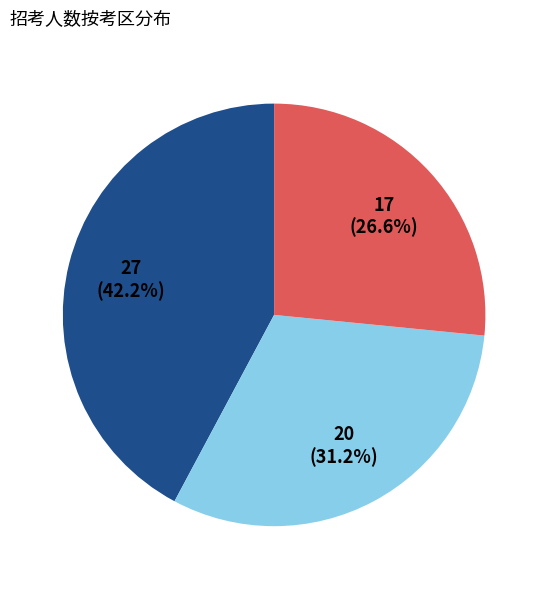

Does any single category account for the majority?

No